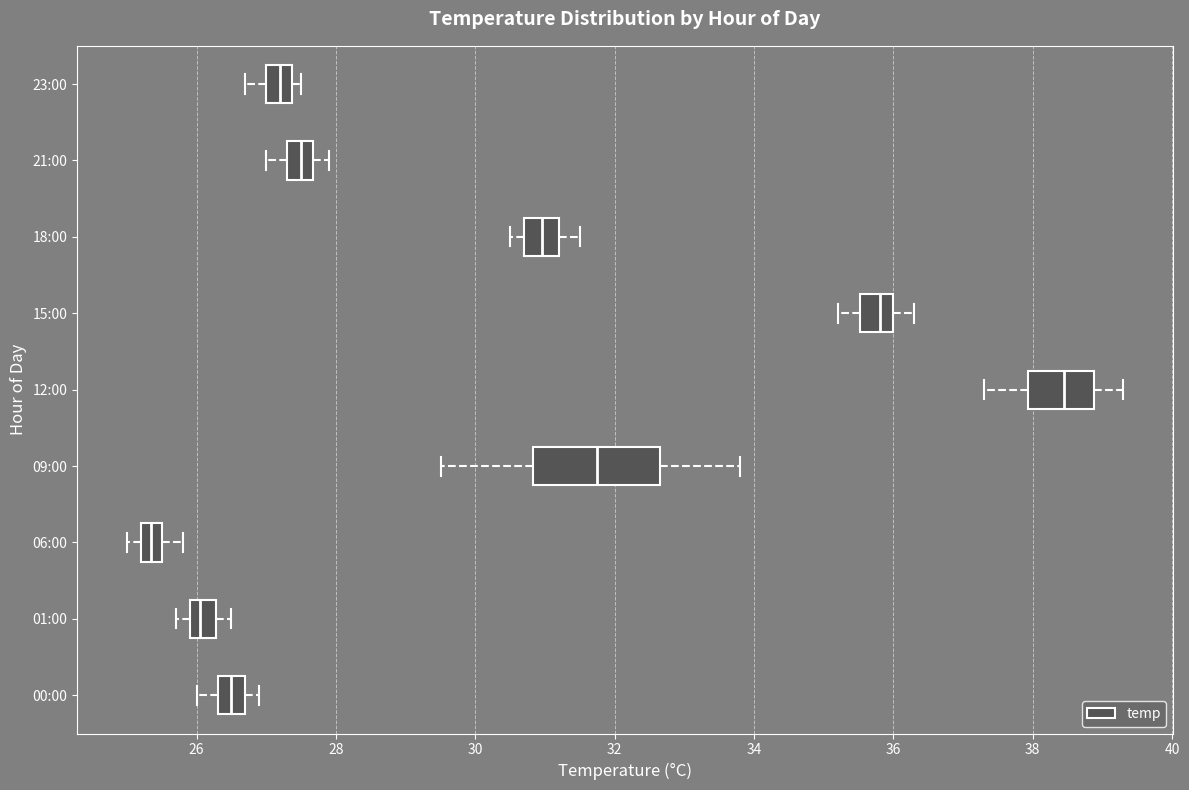

Comparing the boxes themselves (not the whiskers), which one is the widest?

09:00